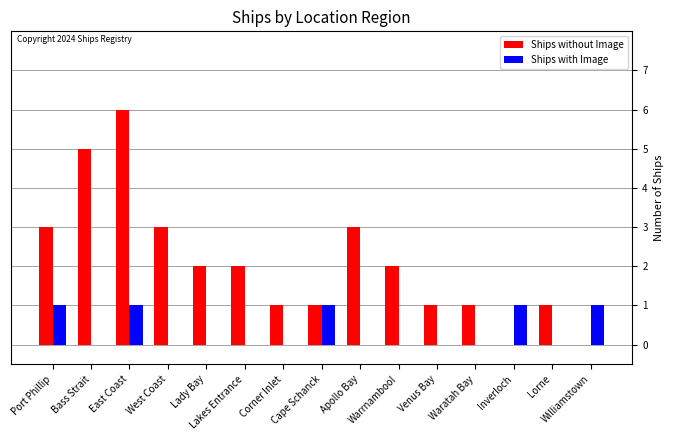

At which label does Ships without Image first exceed 2?

Port Phillip